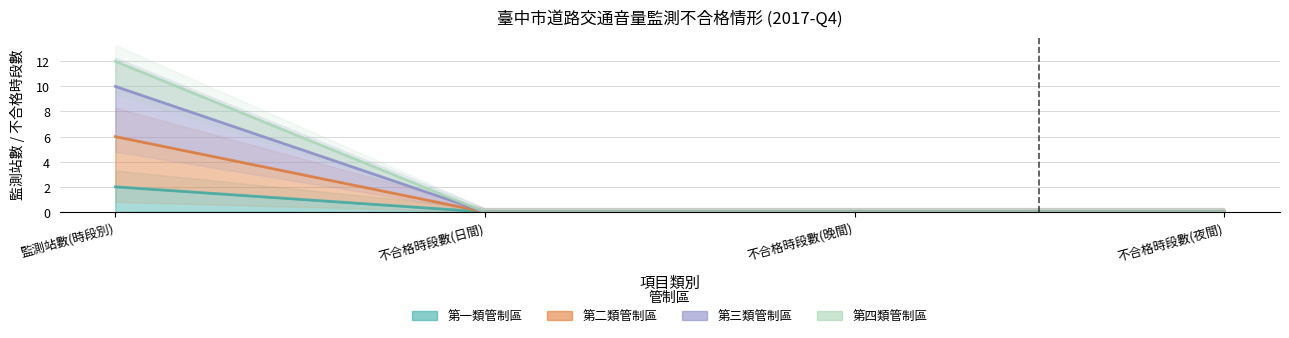

At 監測站數(時段別), list the series in order from largest to smallest.

第四類管制區, 第三類管制區, 第二類管制區, 第一類管制區